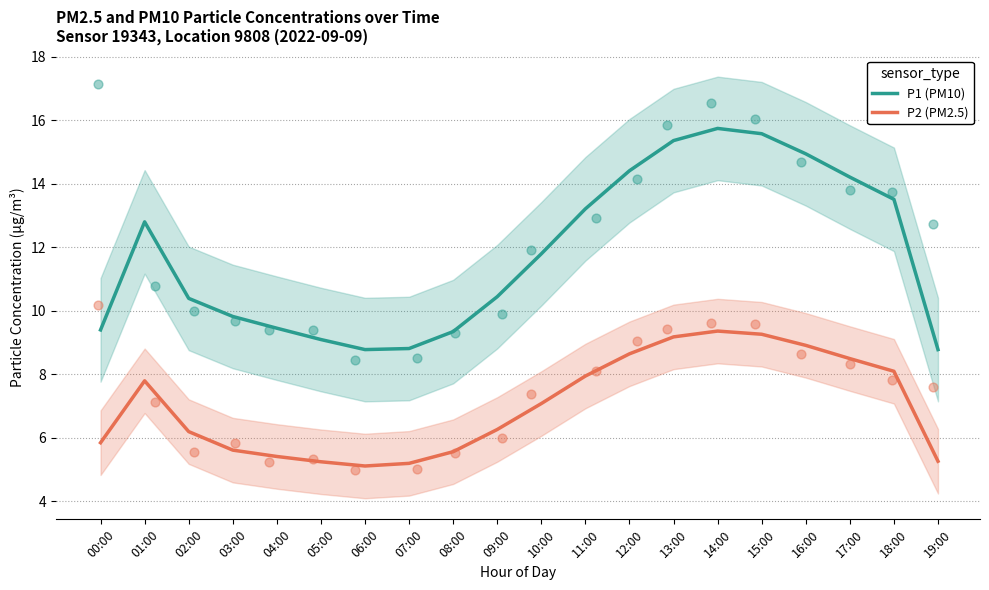

What are all the series names shown in the legend?

P1 (PM10), P2 (PM2.5)